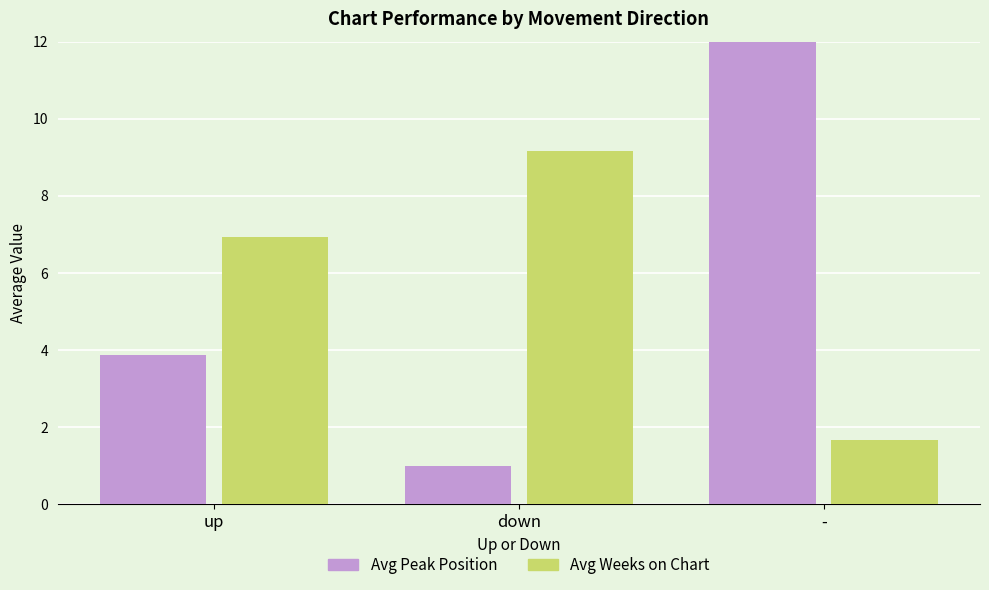

What is the average value of the Avg Weeks on Chart series?

5.9